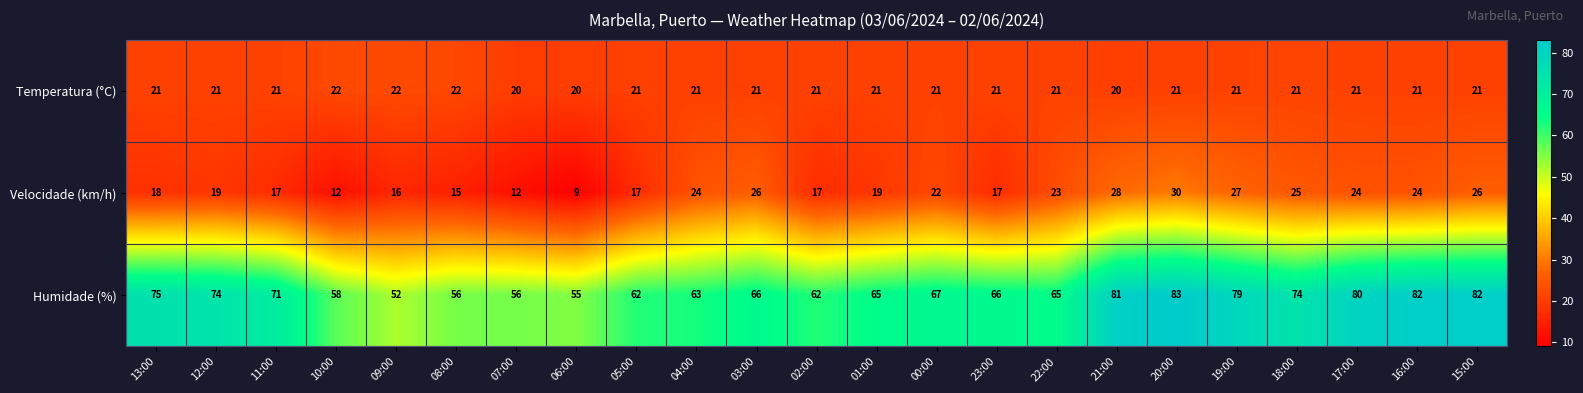

What is the total value across all series at 22:00?

109